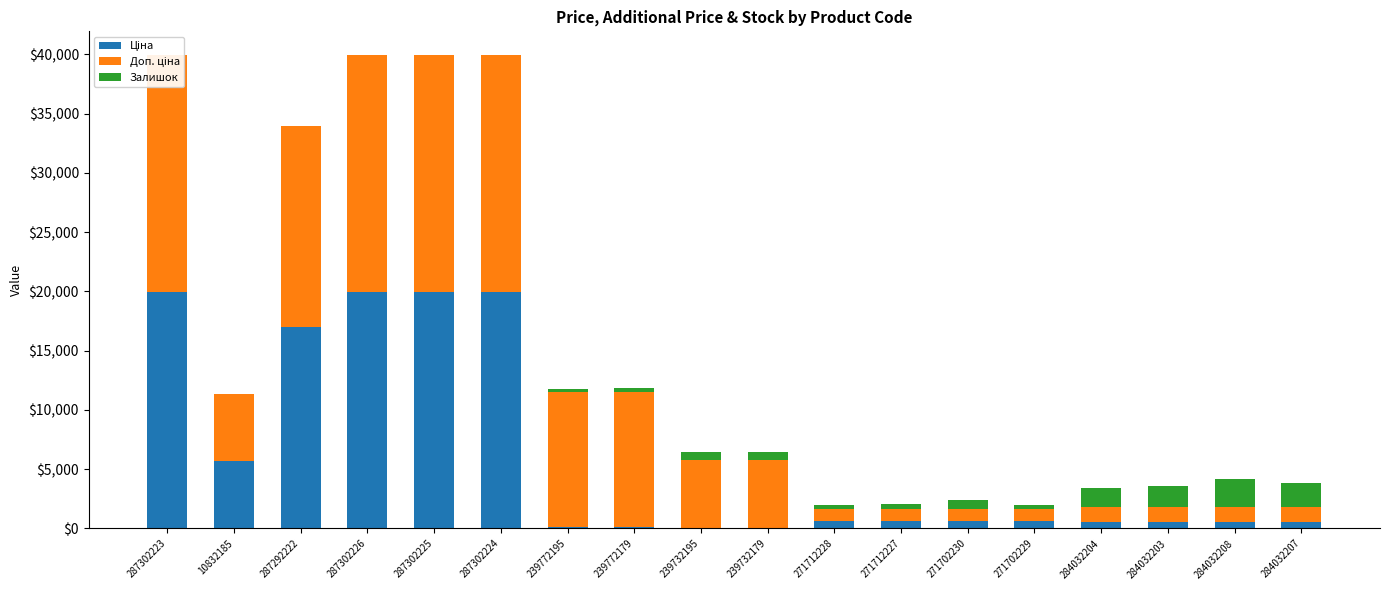

At 271712227, list the series in order from largest to smallest.

Доп. ціна, Ціна, Залишок